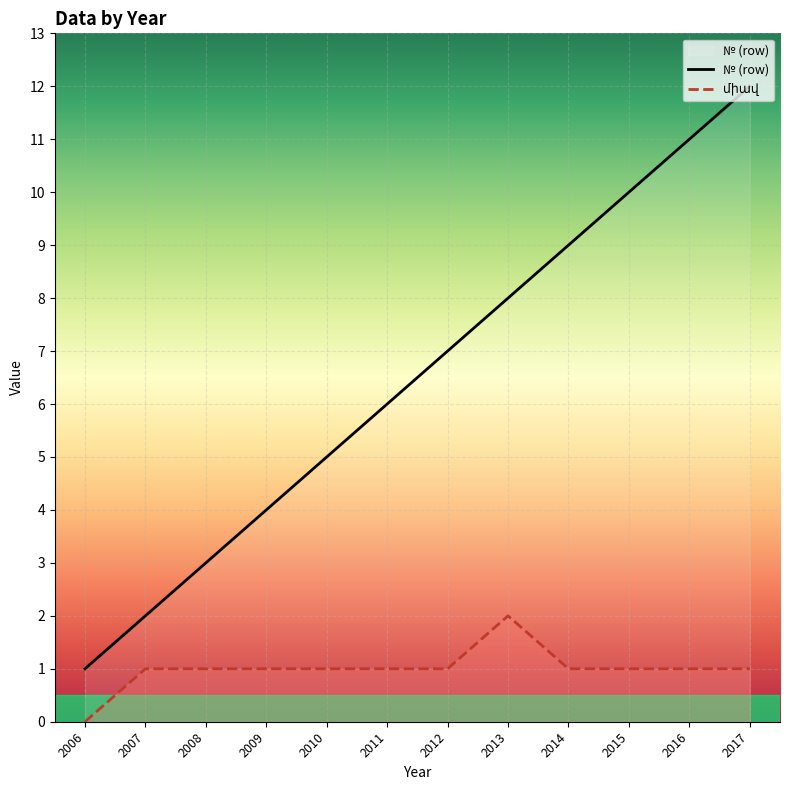

Reading right to left, list all the values displayed in this chart.

ՏԱՐԻ: 12	11	10	9	8	7	6	5	4	3	2	1
միավ: 1	1	1	1	2	1	1	1	1	1	1	0